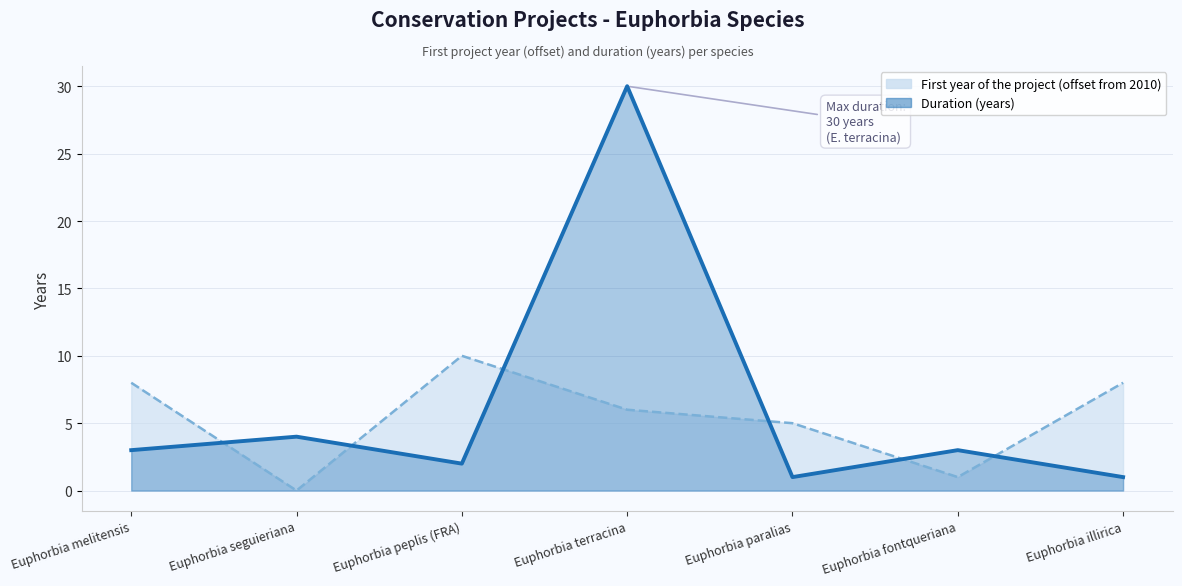

What value does the Duration (years) line series have at Euphorbia peplis (FRA)?

2